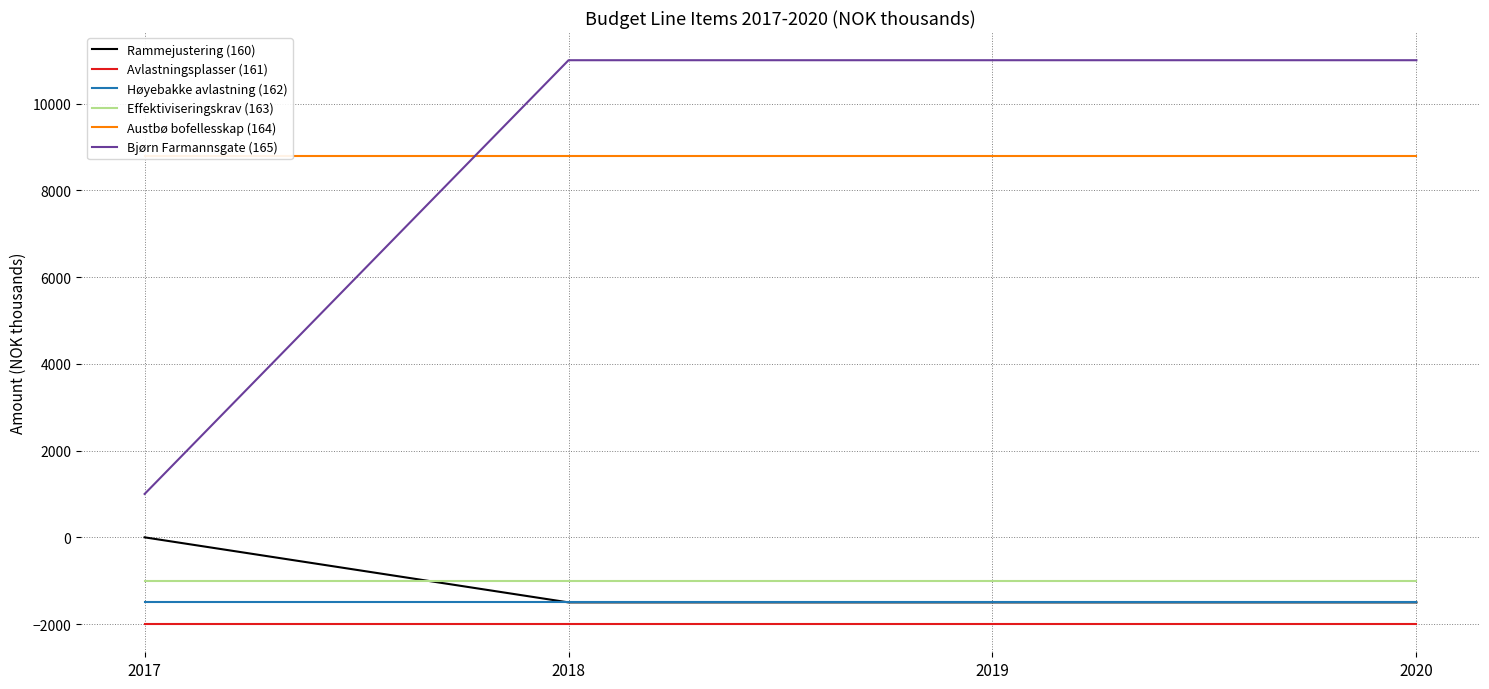

At which label is Høyebakke avlastning (162) closest to -1500?

2017